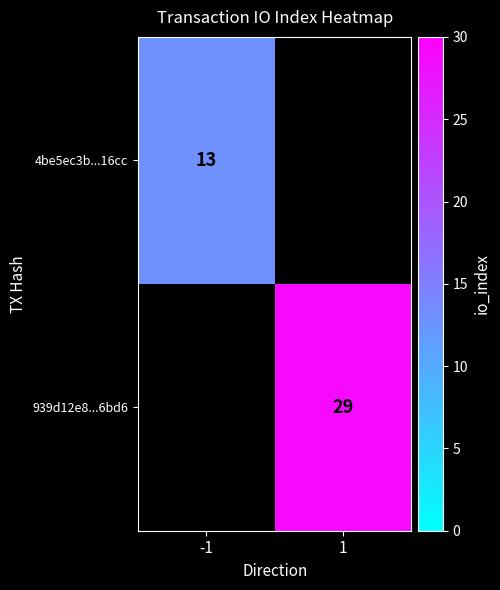

At which category does the chart reach its peak across all series?

1